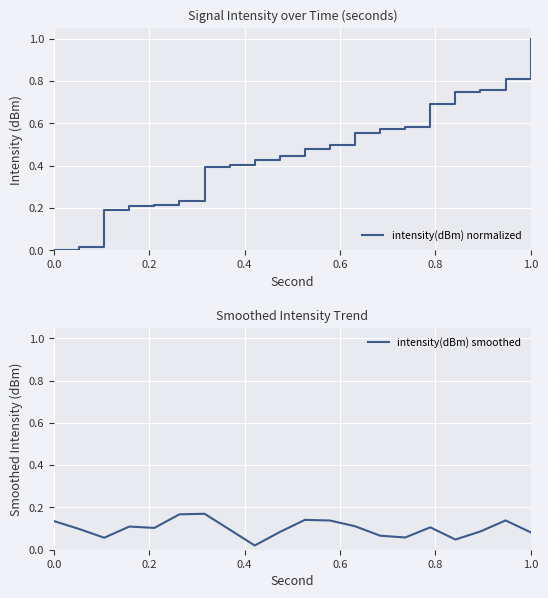

At how many categories does at least one series exceed 0?

20